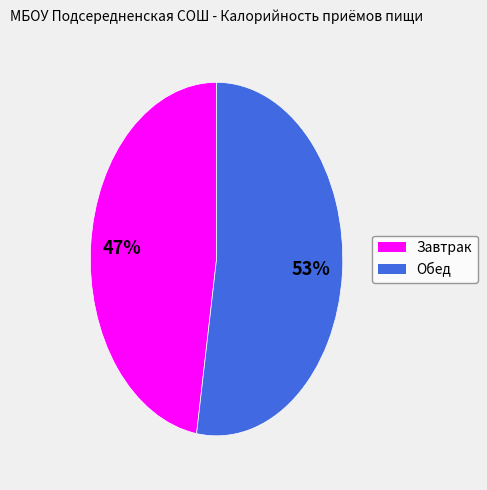

Which has a higher value, Завтрак or Обед?

Обед